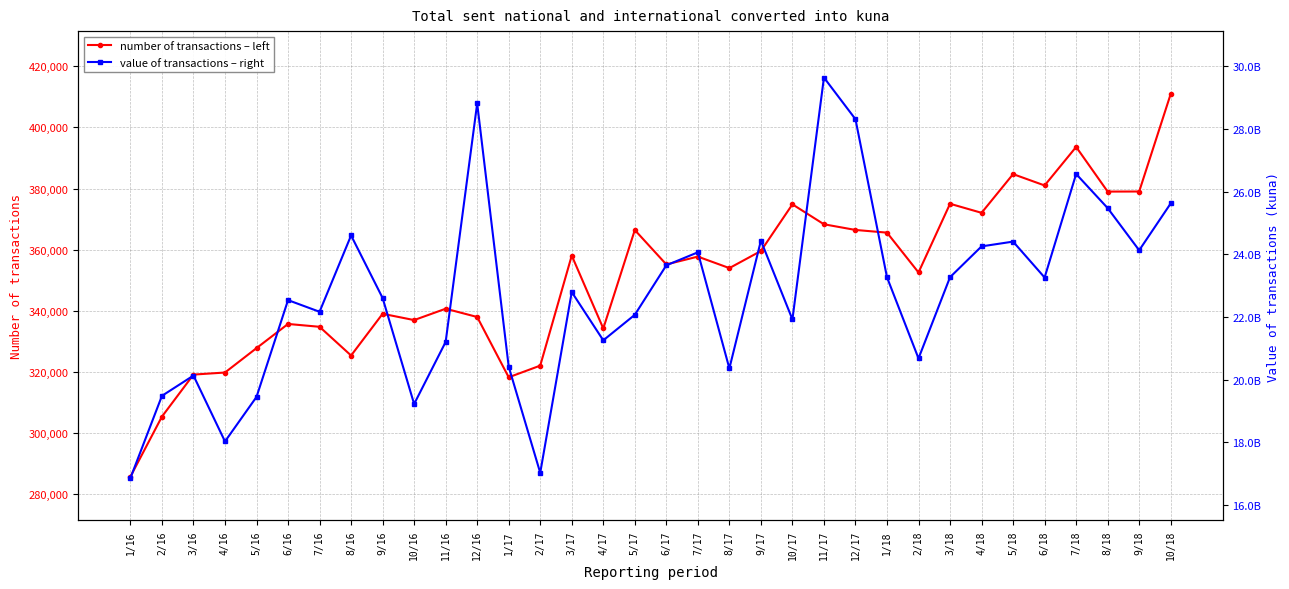

Reading right to left, transcribe all the data shown in this chart.

number of transactions – left: 410941	379049	379020	393622	381024	384734	372079	375038	352582	365600	366480	368336	374855	359596	354007	357762	355205	366457	334266	358099	322120	318306	338023	340724	337011	339067	325428	334815	335743	327842	319864	319191	305451	285827
value of transactions – right: 25627779138	24131930874	25478648782	26566707791	23263527281	24409156246	24257117027	23273514689	20681325328	23271276951	28315214327	29644448860	21926451061	24440200877	20361943968	24067309711	23652298884	22073086566	21258324865	22799301411	17030188533	20418678431	28819189077	21207802155	19226595212	22609840716	24605244552	22169728949	22541748553	19452712491	18031475897	20134374566	19486919316	16862737943